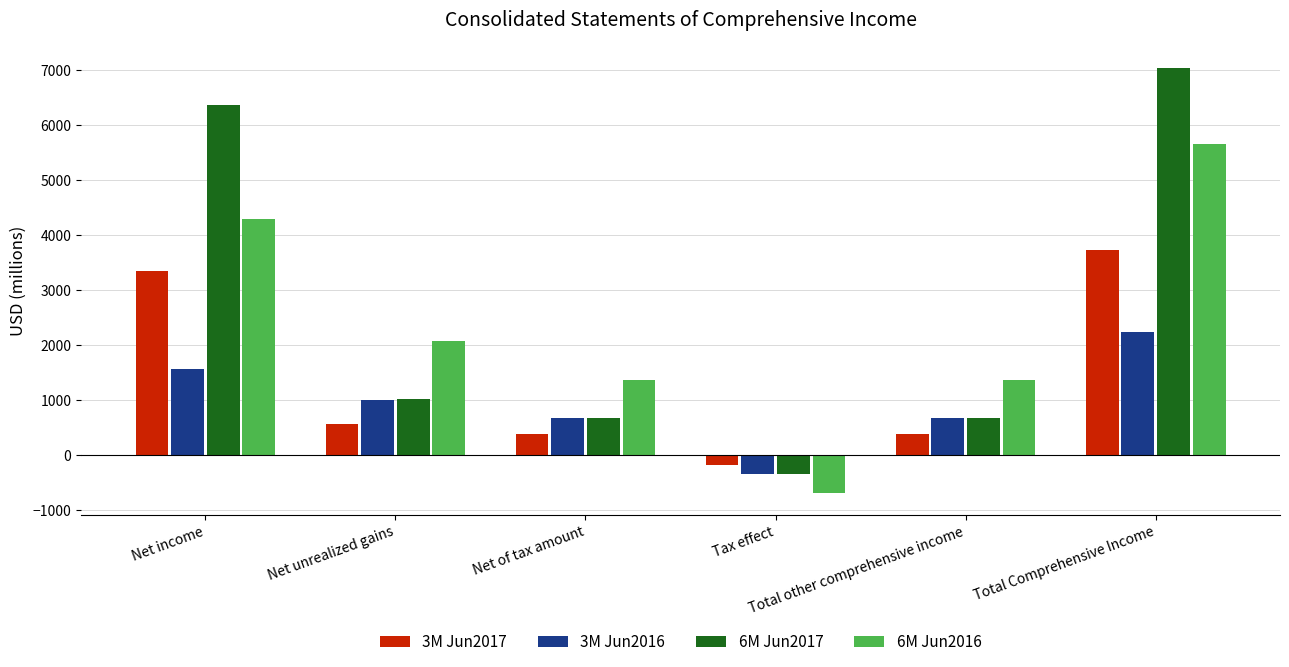

At which label is 6M Jun2016 closest to 2476?

Net unrealized gains